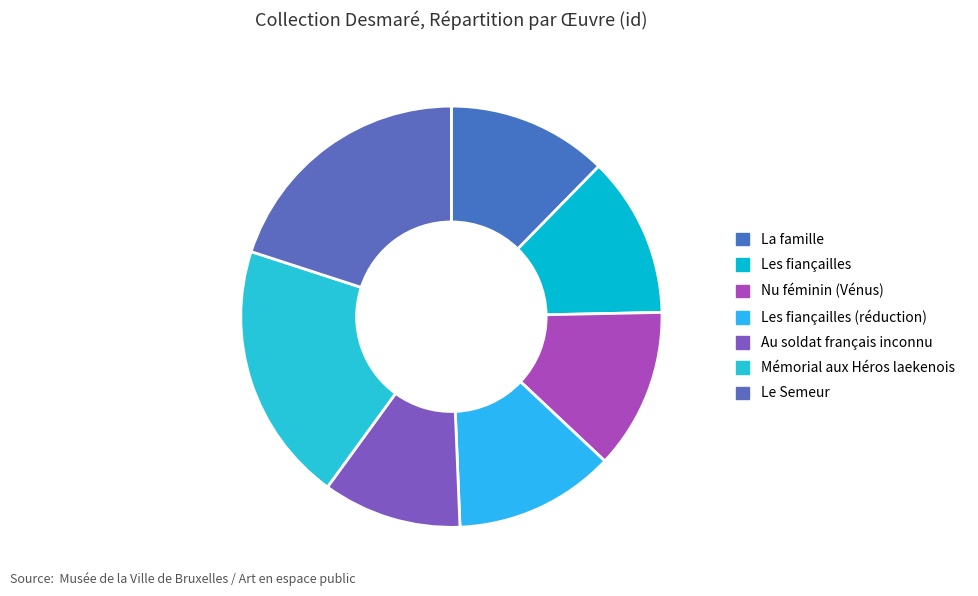

What is the change in value from La famille to Au soldat français inconnu?

-6984